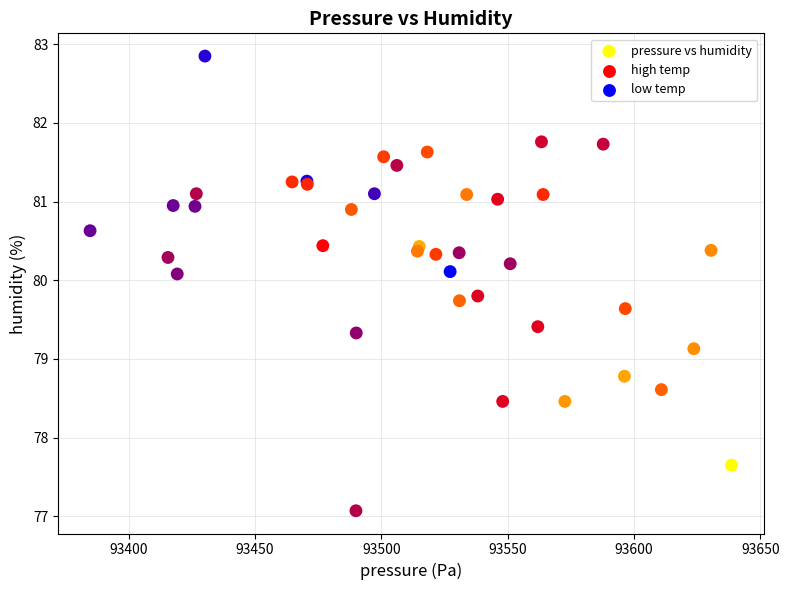

What Y value in the scatter plot is closest to 79?

79.1